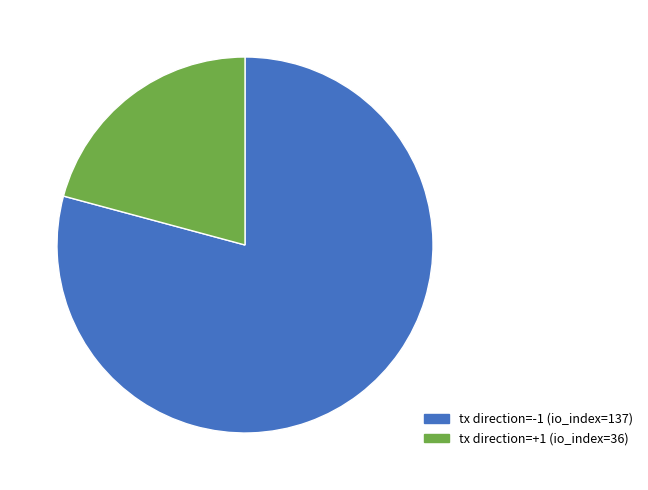

To the nearest percent, what is the difference between the largest and smallest slice percentages?

58%